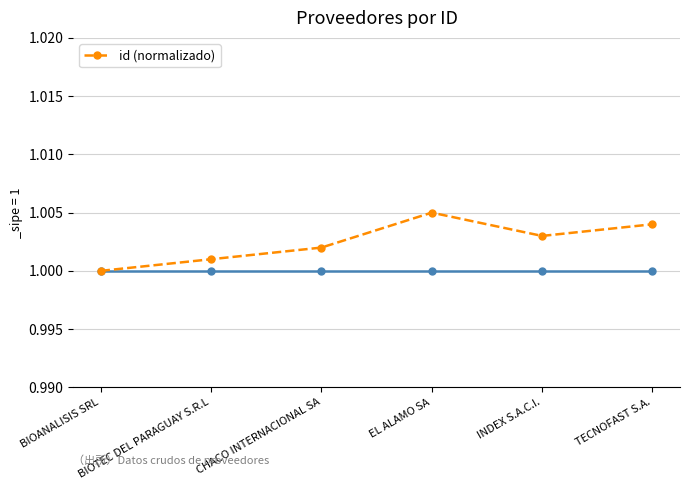

At which label is the value closest to 1?

BIOANALISIS SRL